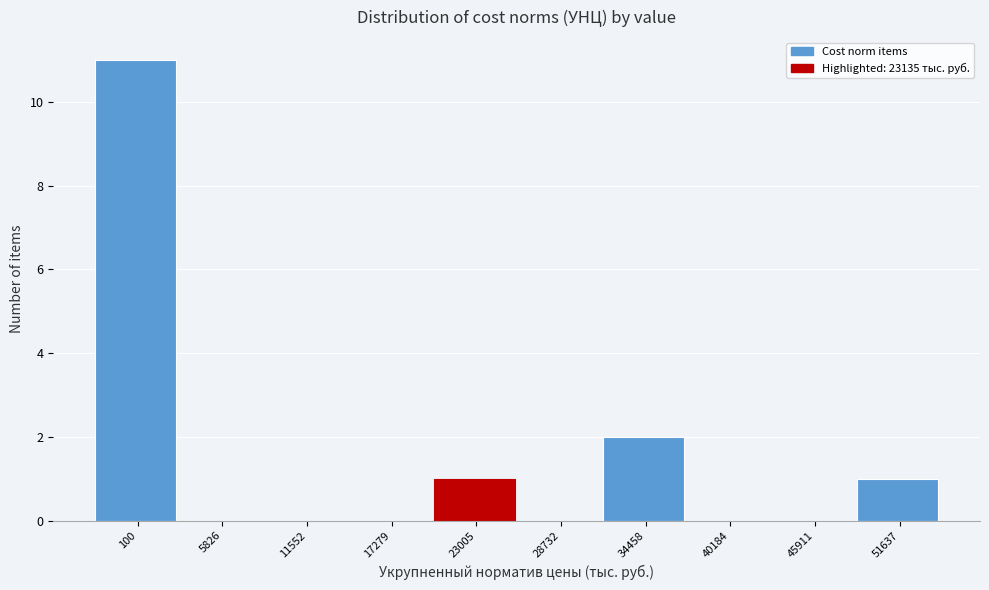

Reading left to right, transcribe all the data shown in this chart.

100=11	5826=0	11552=0	17279=0	23005=1	28732=0	34458=2	40184=0	45911=0	51637=1